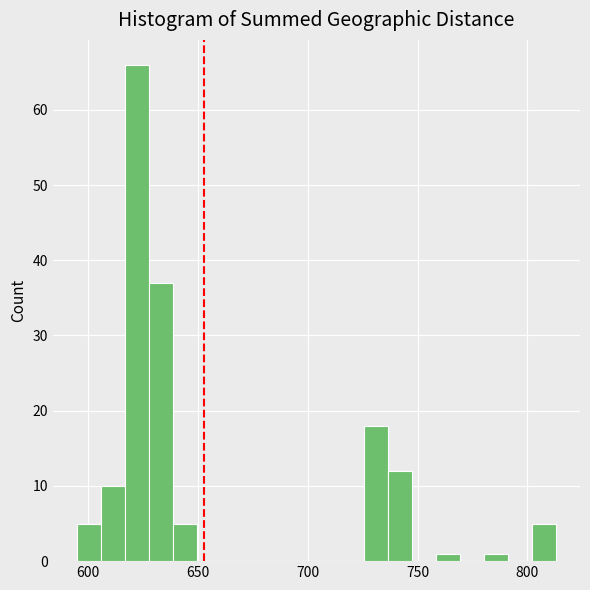

Read against the x-axis, roughly where is the centre of the tallest bar?

620